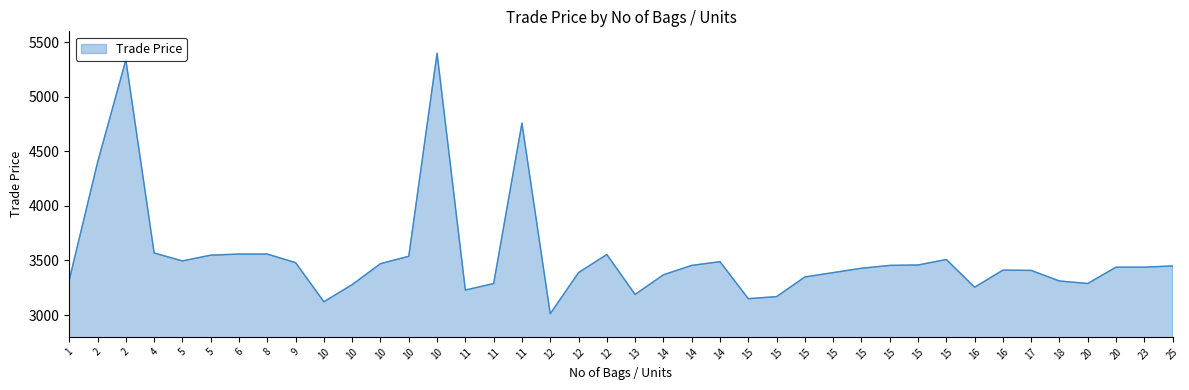

Does the chart display data point markers on the line(s)?

No